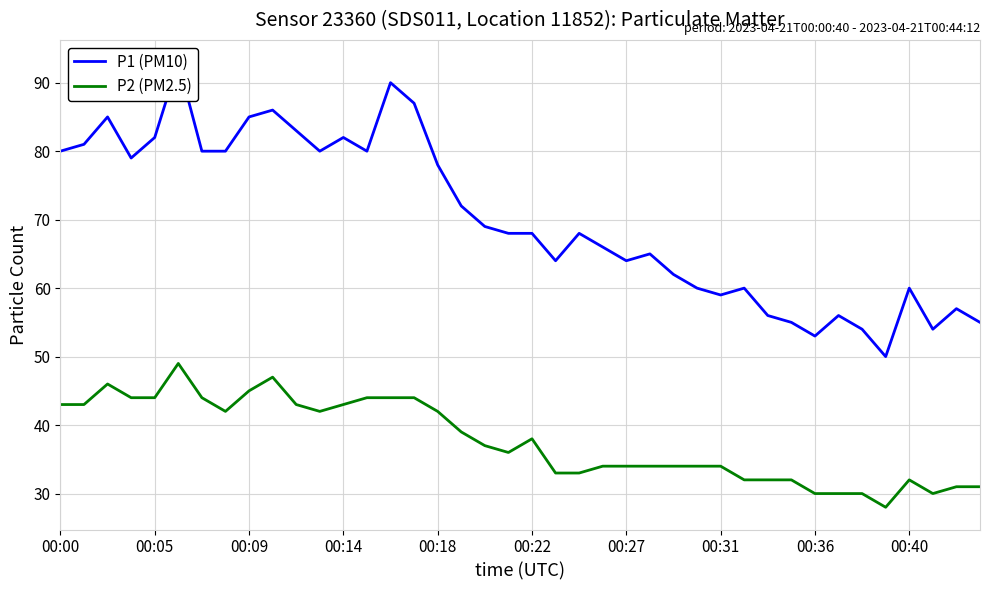

List the series in order of their overall mean, highest first.

P1 (PM10), P2 (PM2.5)